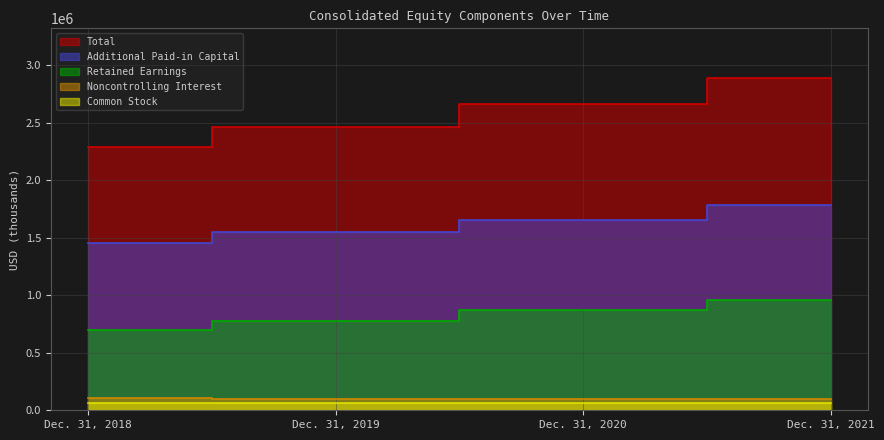

At which label is Total closest to 2587273?

Dec. 31, 2020